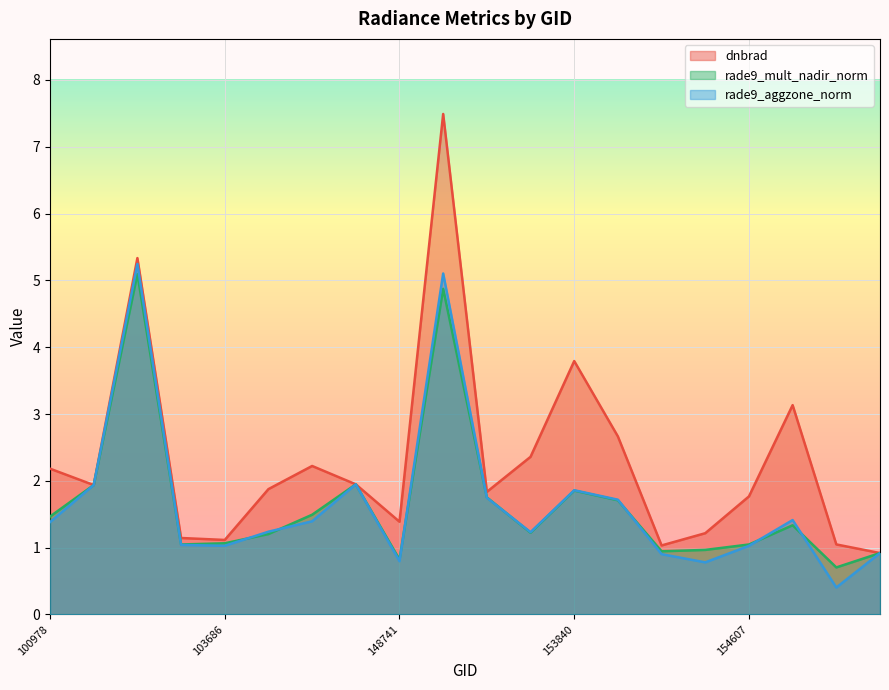

What are all the series names shown in the legend?

dnbrad, rade9_mult_nadir_norm, rade9_aggzone_norm